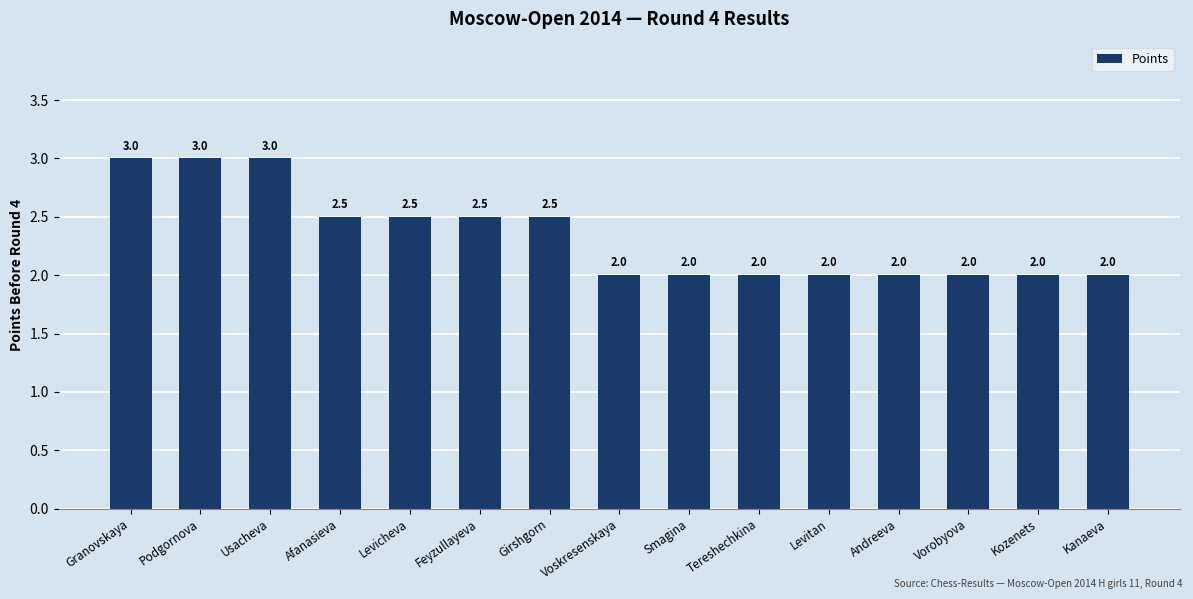

Count the number of data series in this chart.

1